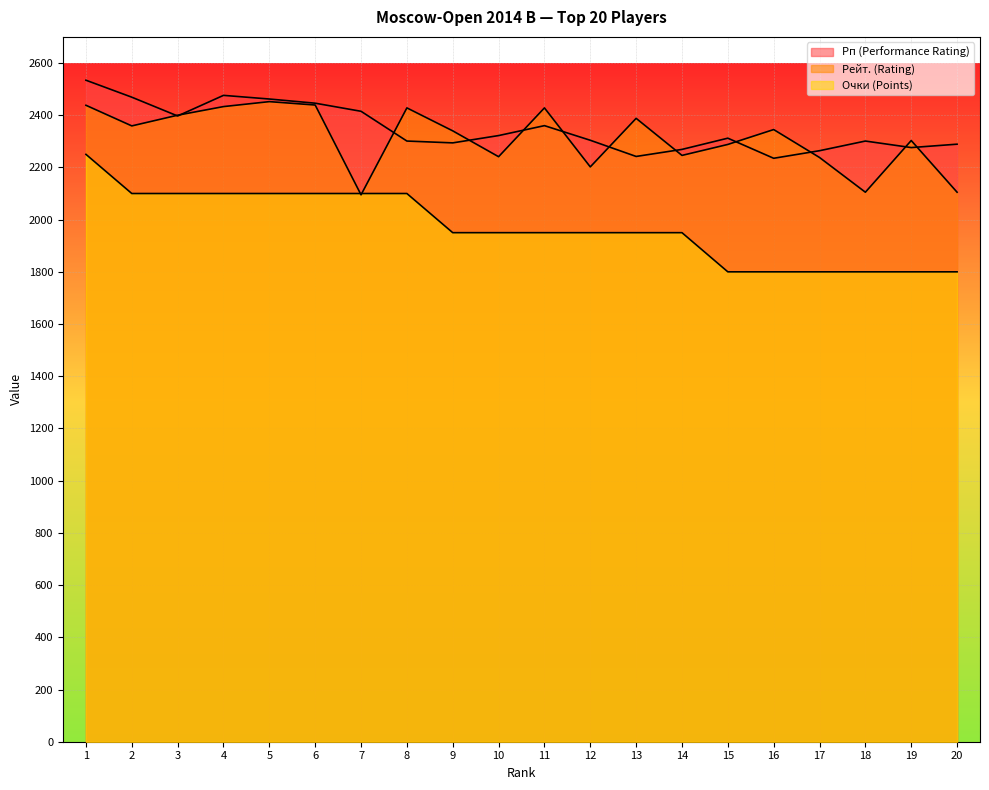

Reading right to left, list all the values displayed in this chart.

Рп (Performance Rating): 20=2289	19=2276	18=2301	17=2264	16=2235	15=2312	14=2269	13=2242	12=2304	11=2360	10=2322	9=2294	8=2301	7=2415	6=2446	5=2462	4=2476	3=2397	2=2469	1=2534
Рейт. (Rating): 20=2105	19=2303	18=2105	17=2238	16=2345	15=2288	14=2246	13=2388	12=2202	11=2428	10=2241	9=2340	8=2428	7=2095	6=2439	5=2452	4=2433	3=2400	2=2359	1=2438
Очки (Points): 20=1800	19=1800	18=1800	17=1800	16=1800	15=1800	14=1950	13=1950	12=1950	11=1950	10=1950	9=1950	8=2100	7=2100	6=2100	5=2100	4=2100	3=2100	2=2100	1=2250